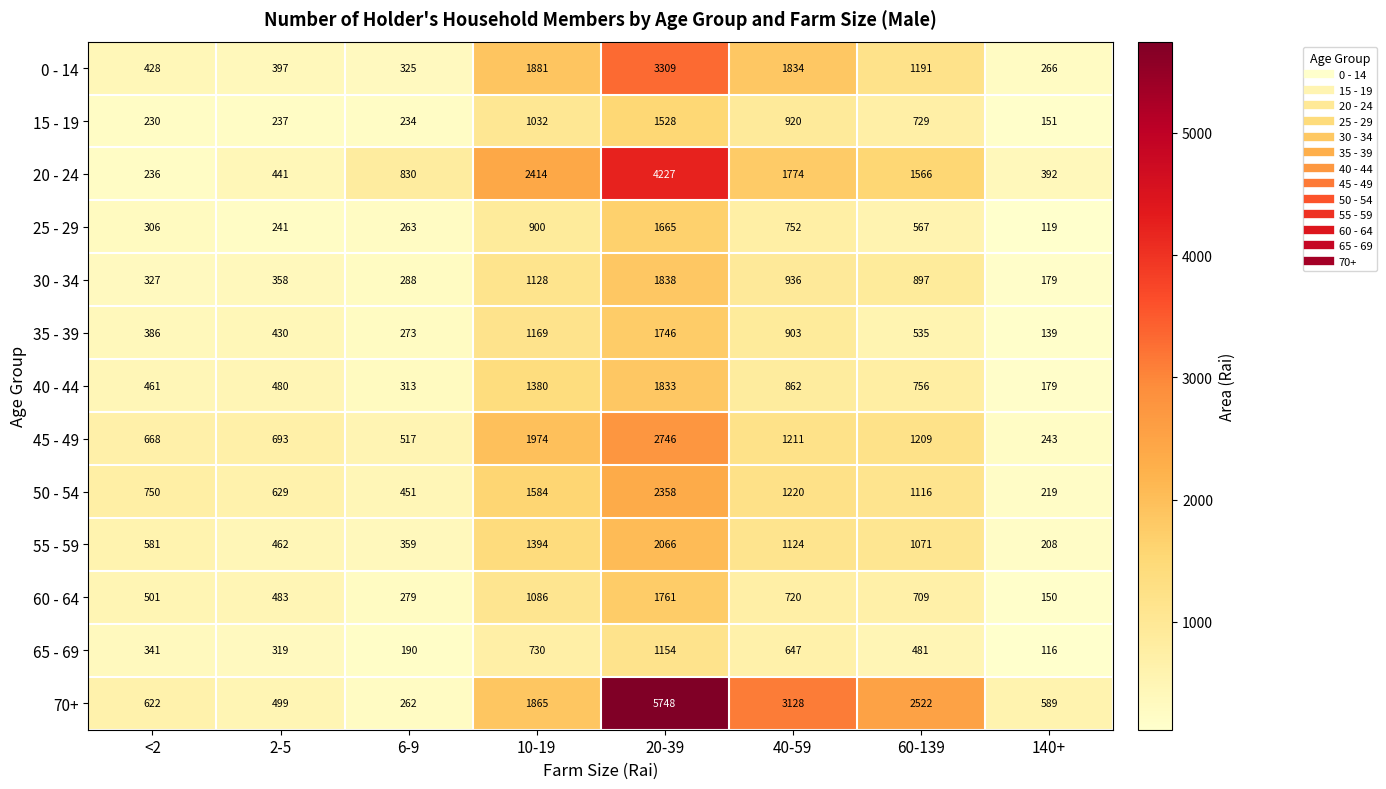

What is the lowest value of the 30 - 34 series?

179